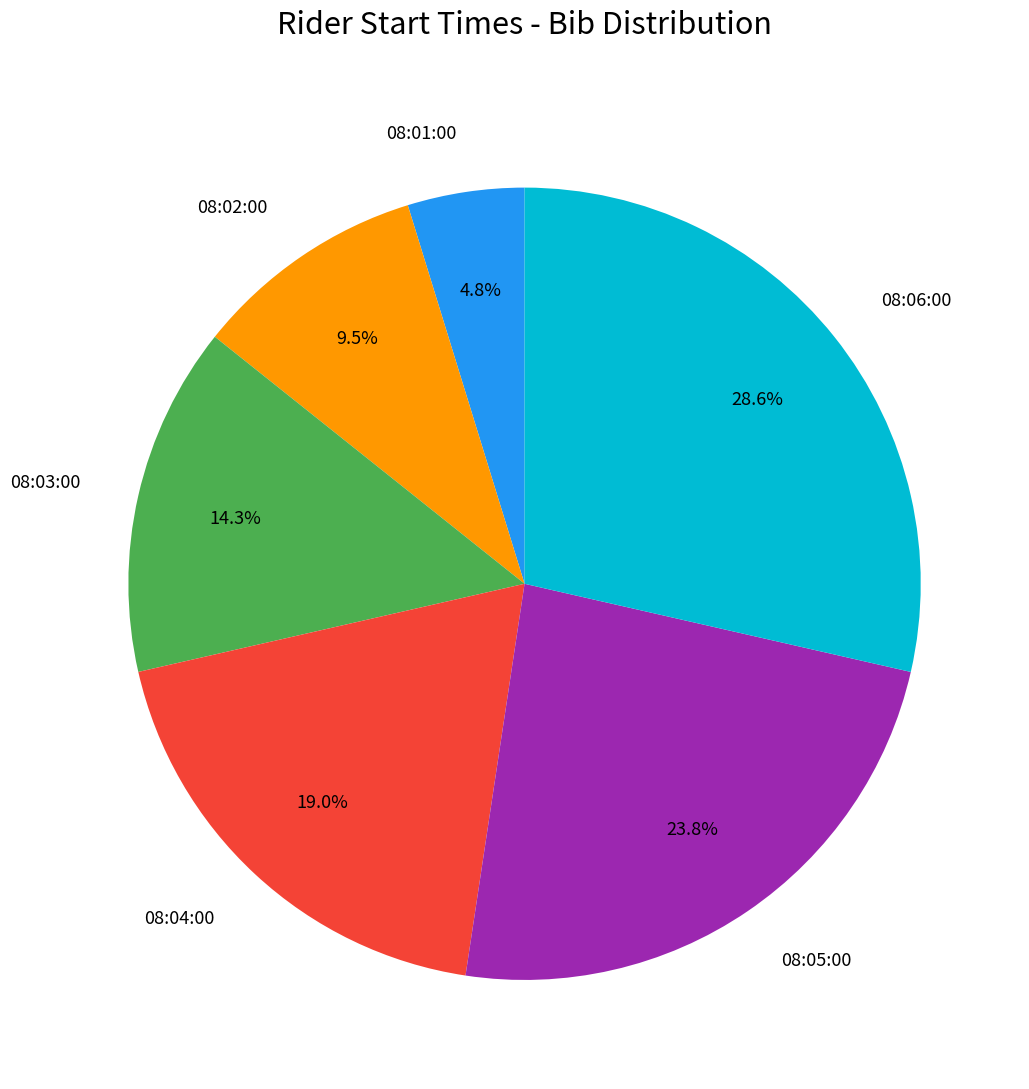

Combined, do 08:06:00 and 08:05:00 account for over 50%?

Yes